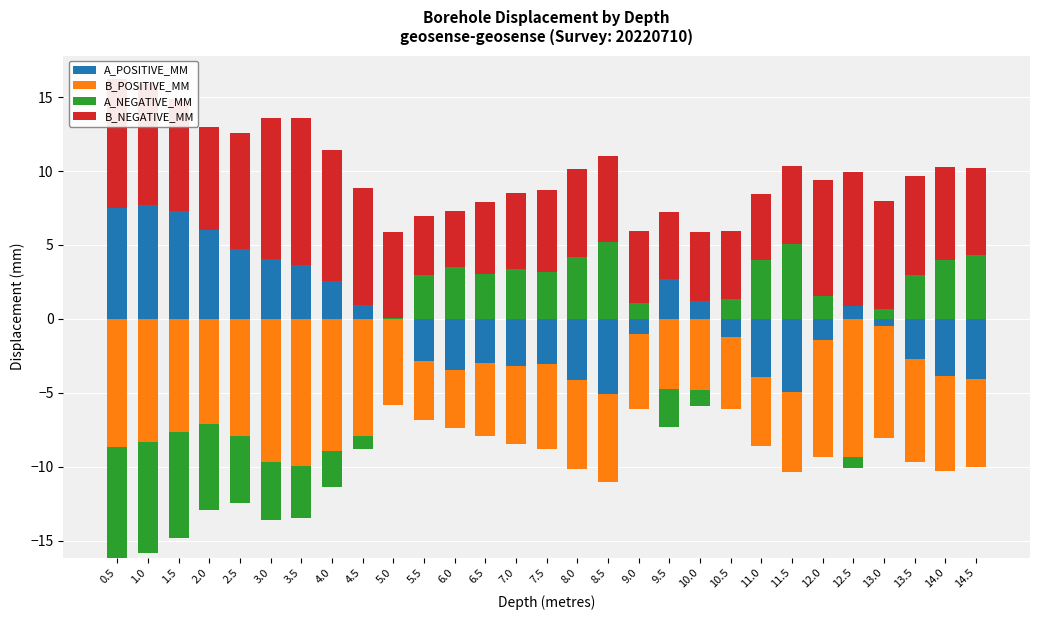

At how many categories does at least one series exceed 7?

11